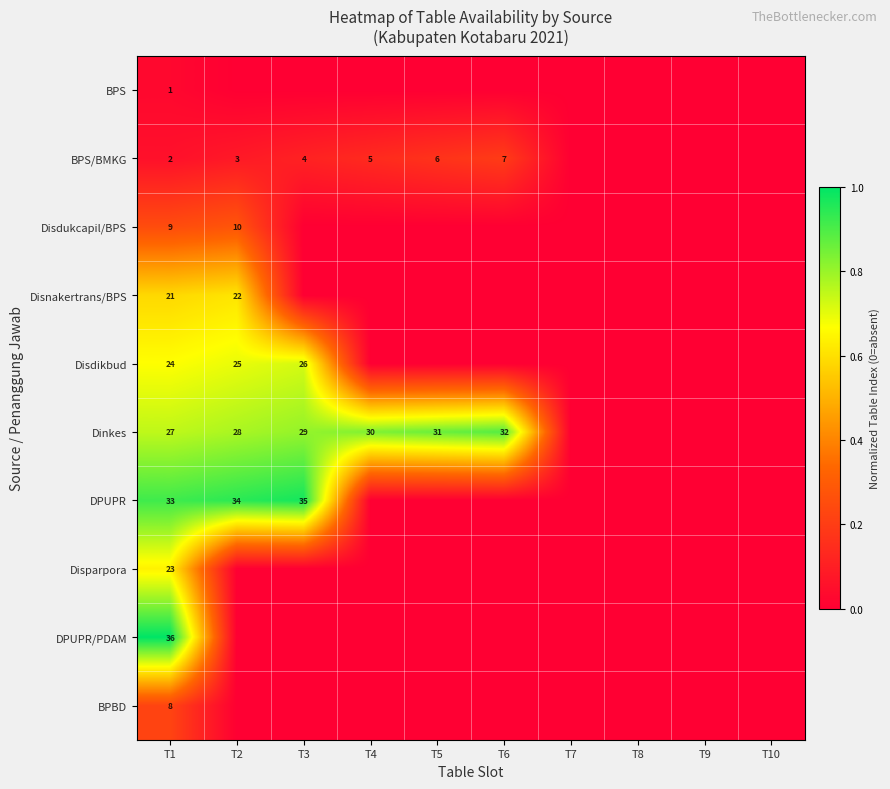

Is it true that BPS/BMKG equals 6 at T3?

False